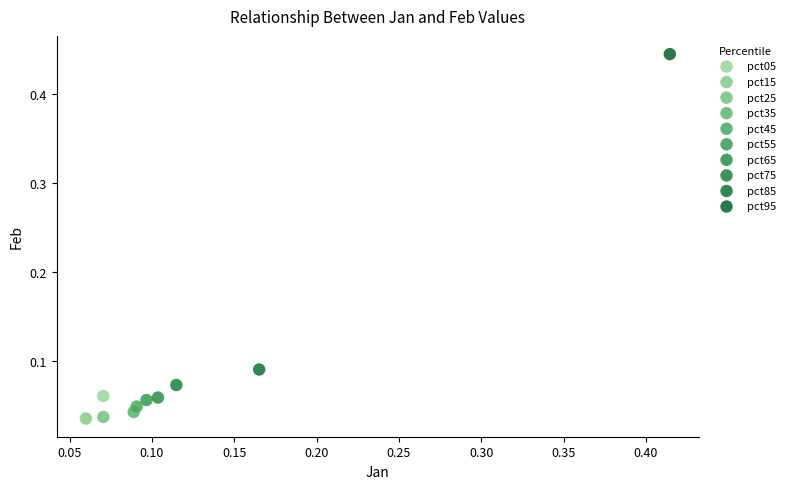

What are all the series names shown in the legend?

pct05, pct15, pct25, pct35, pct45, pct55, pct65, pct75, pct85, pct95